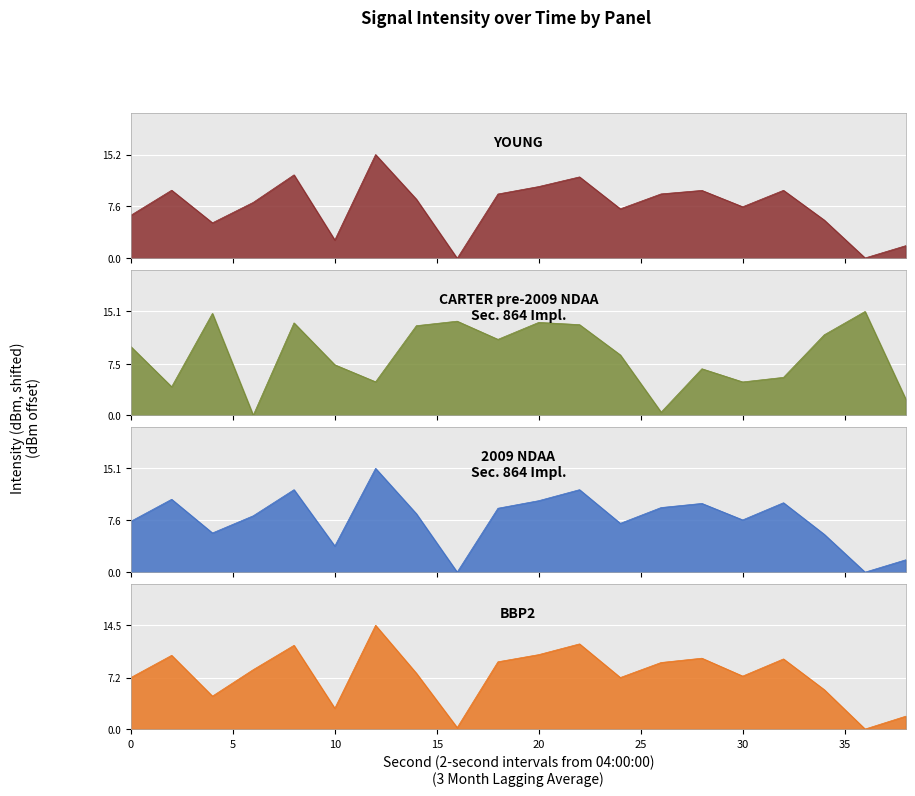

Reading left to right, list all the values displayed in this chart.

YOUNG: 0=6.3	2=10.0	4=5.2	6=8.2	8=12.2	10=2.7	12=15.2	14=8.7	16=0.0	18=9.4	20=10.5	22=11.9	24=7.2	26=9.4	28=9.9	30=7.5	32=10.0	34=5.6	36=0.1	38=1.9
CARTER pre-2009 NDAA
Sec. 864 Impl.: 0=10.0	2=4.1	4=14.8	6=0.0	8=13.4	10=7.3	12=4.9	14=13.0	16=13.7	18=11.0	20=13.5	22=13.2	24=8.8	26=0.4	28=6.7	30=4.8	32=5.5	34=11.7	36=15.1	38=2.3
2009 NDAA
Sec. 864 Impl.: 0=7.4	2=10.6	4=5.7	6=8.2	8=12.0	10=3.8	12=15.1	14=8.5	16=0.0	18=9.3	20=10.4	22=12.0	24=7.1	26=9.4	28=10.0	30=7.6	32=10.1	34=5.5	36=0.0	38=1.8
BBP2: 0=7.2	2=10.3	4=4.6	6=8.3	8=11.7	10=2.9	12=14.5	14=7.8	16=0.2	18=9.4	20=10.4	22=11.9	24=7.2	26=9.3	28=9.9	30=7.4	32=9.8	34=5.5	36=0.0	38=1.8